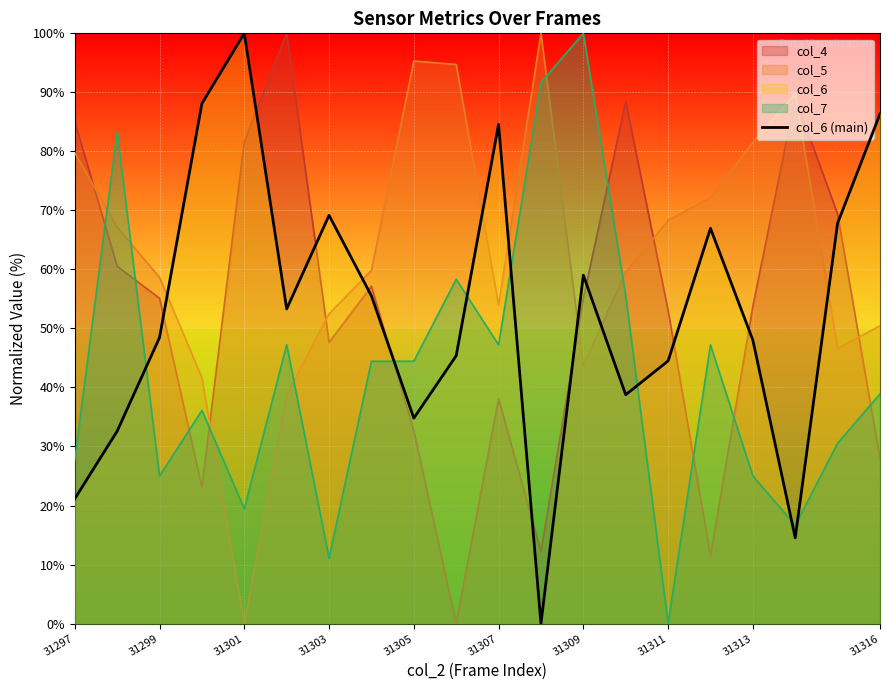

What is the label of the 6th point from the left?

31307